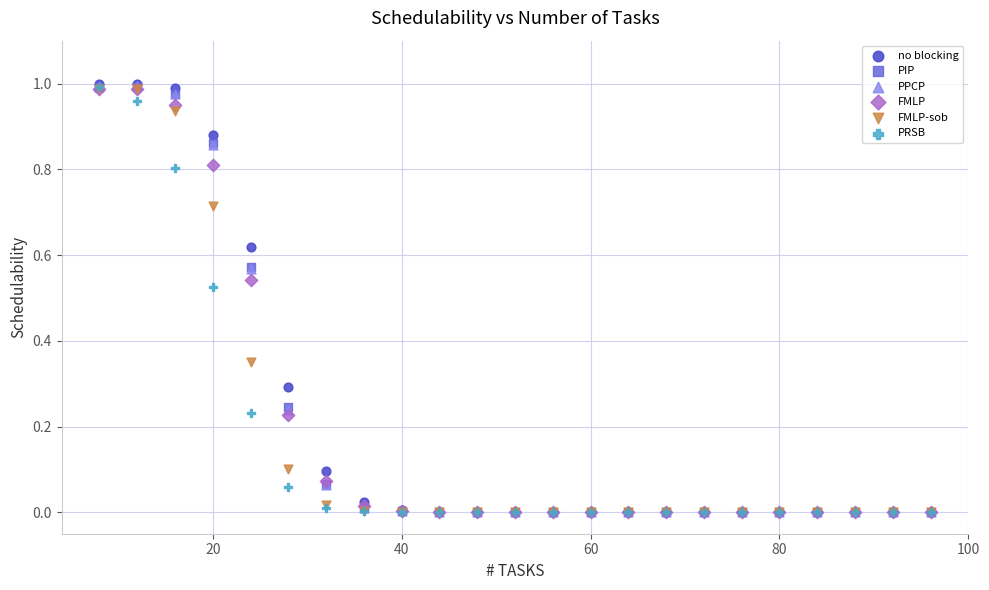

Which series has the widest spread of Y values?

no blocking